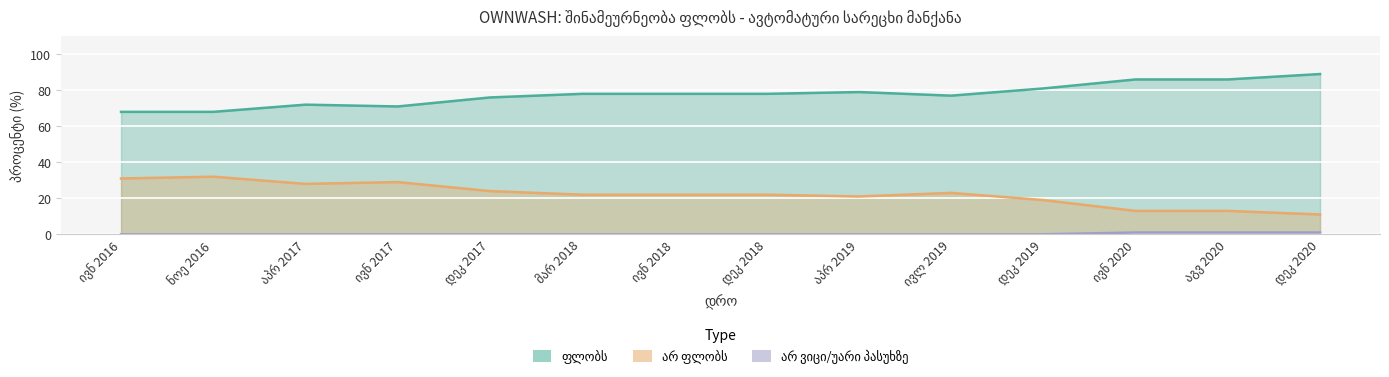

Where does the არ ფლობს series first go above 22?

ივნ 2016